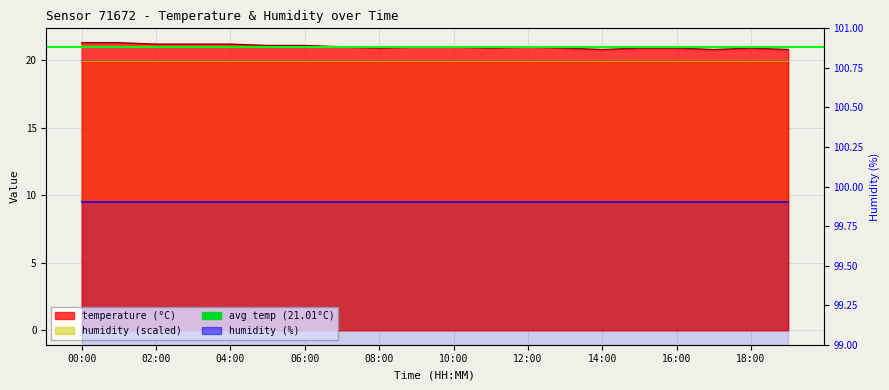

At which category does the chart reach its peak across all series?

00:00